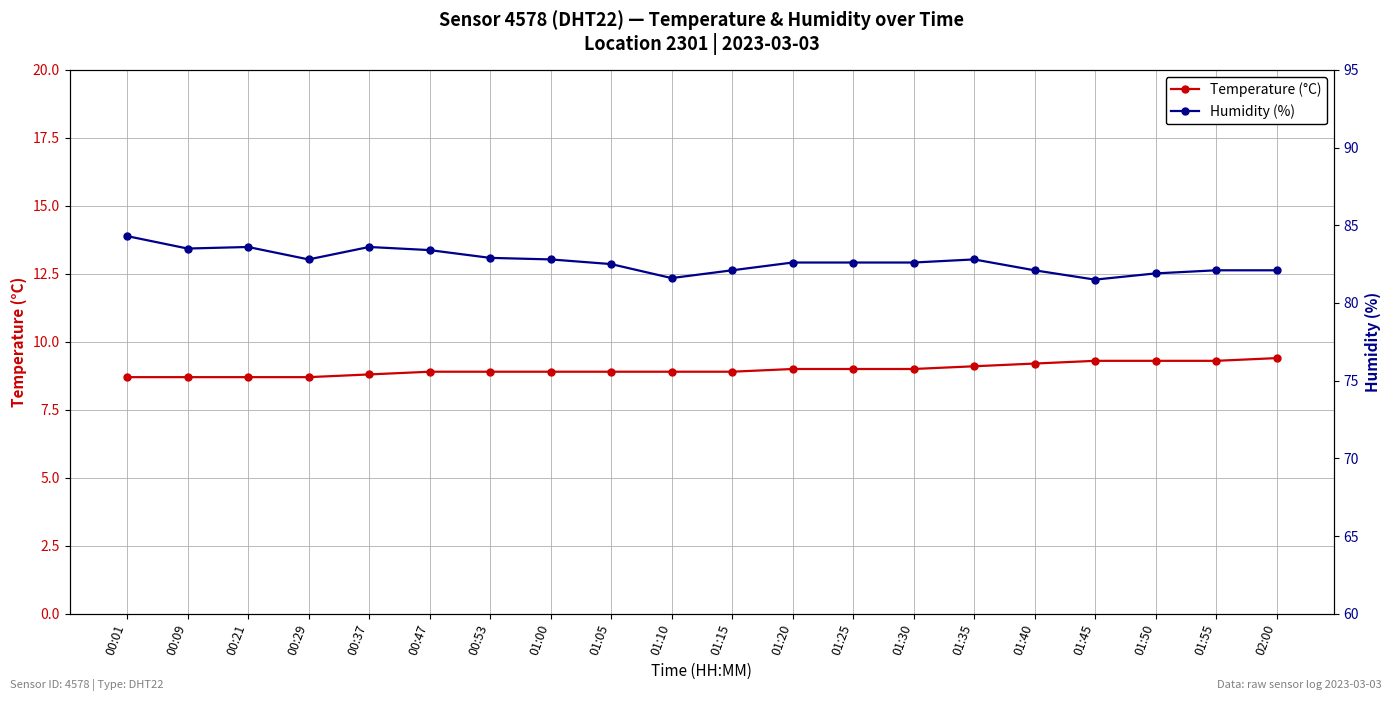

What is the difference between the Humidity (%) values at 00:21 and 01:30?

1.0